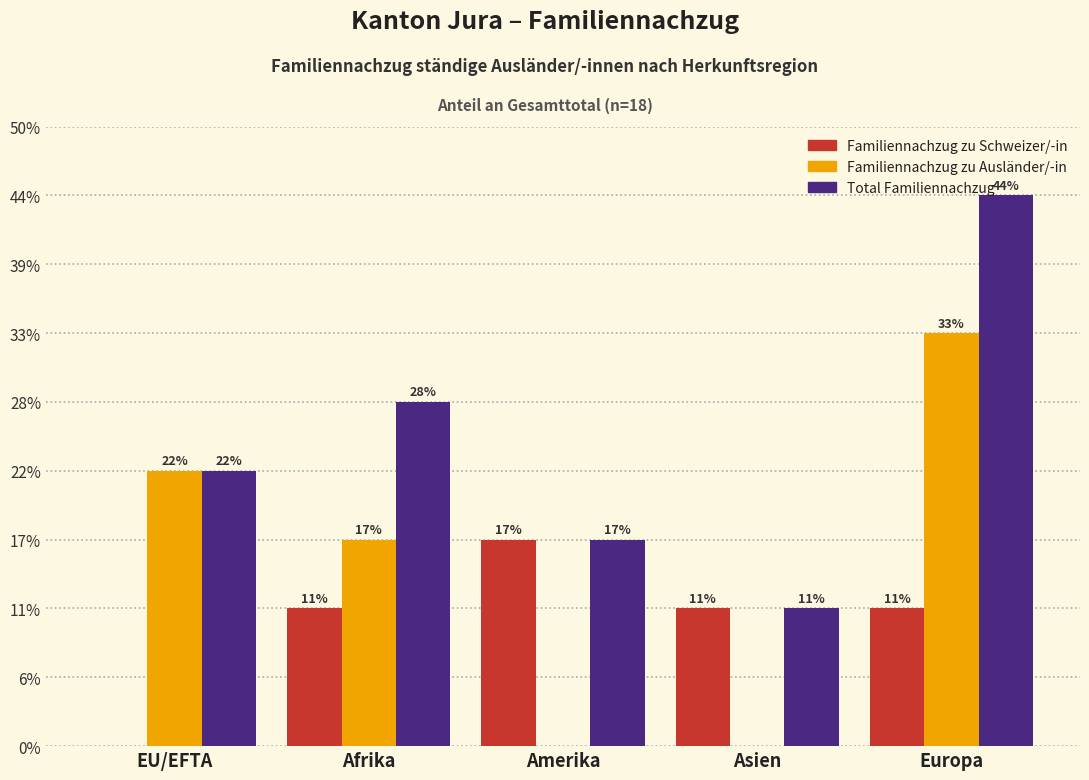

What are all the series names shown in the legend?

Familiennachzug zu Schweizer/-in, Familiennachzug zu Ausländer/-in, Total Familiennachzug